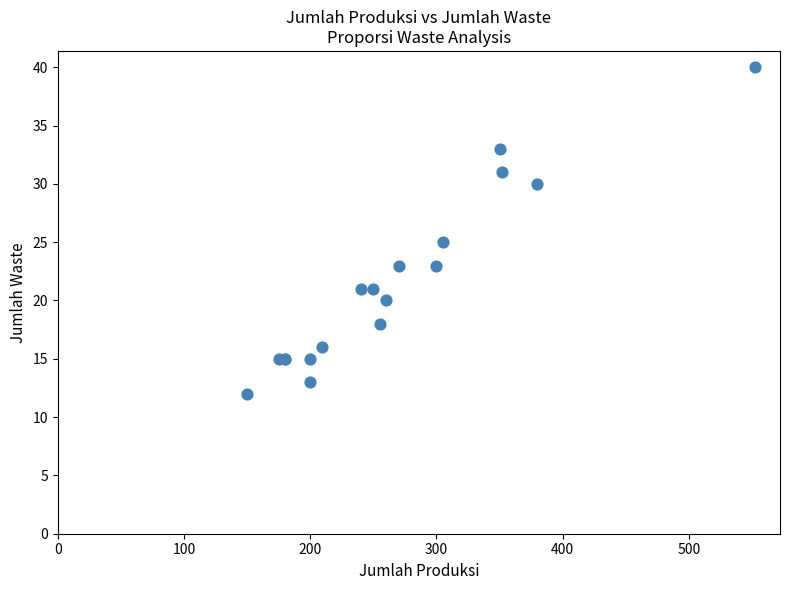

What Y value in the scatter plot is closest to 26?

25